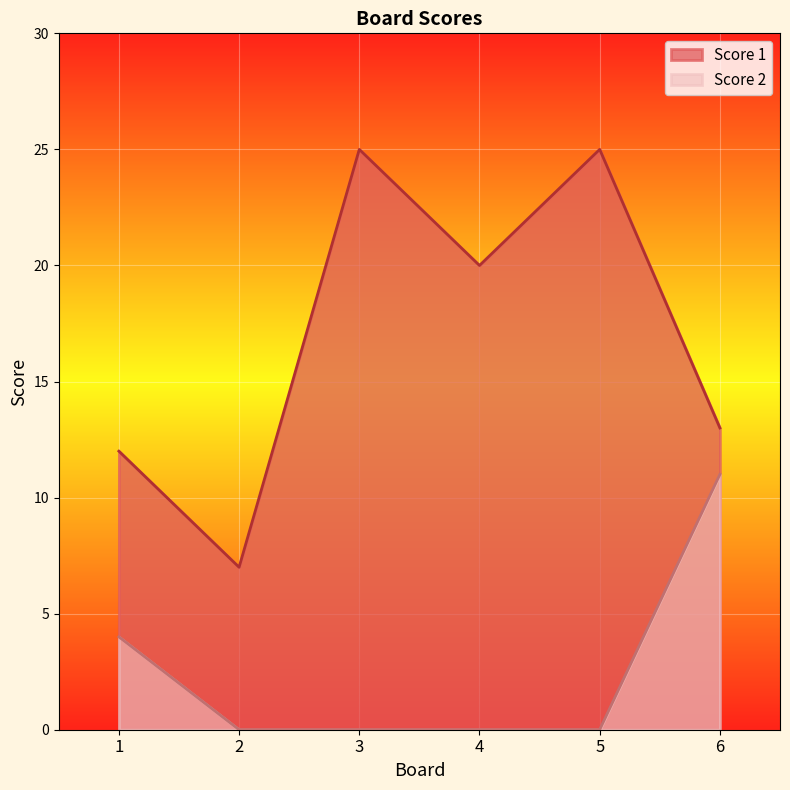

The Score 2 series shows 7 at 1. True or false?

False